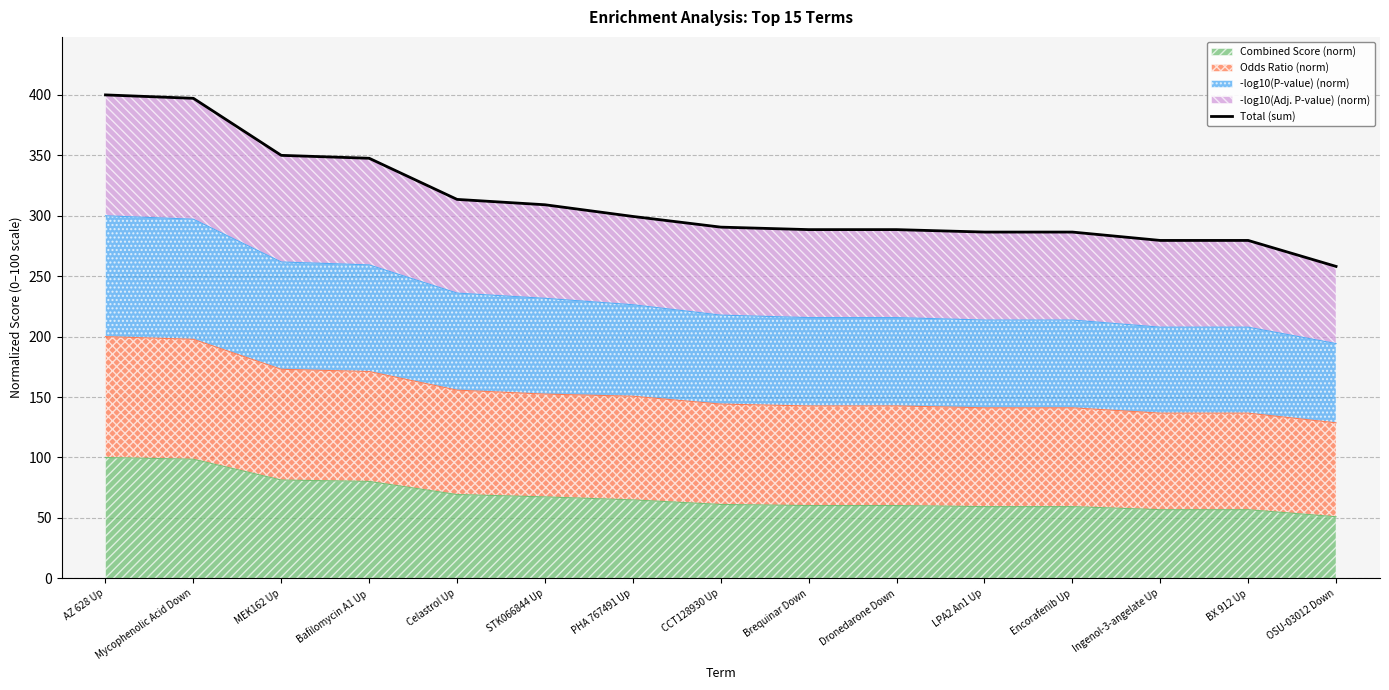

How many values exceed 290?

8